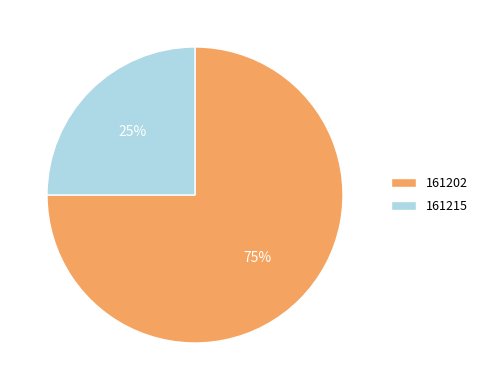

Count the number of slices in the pie.

2